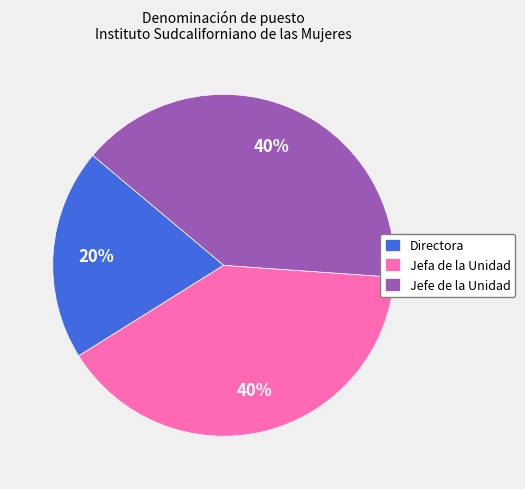

What is the ratio of the value at Directora to the value at Jefa de la Unidad?

0.5